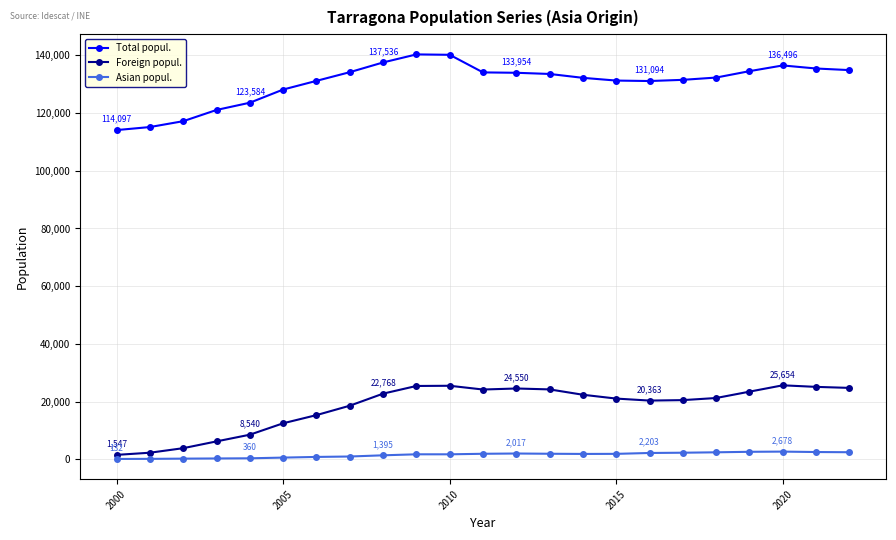

What is the maximum value shown in the chart?

140323